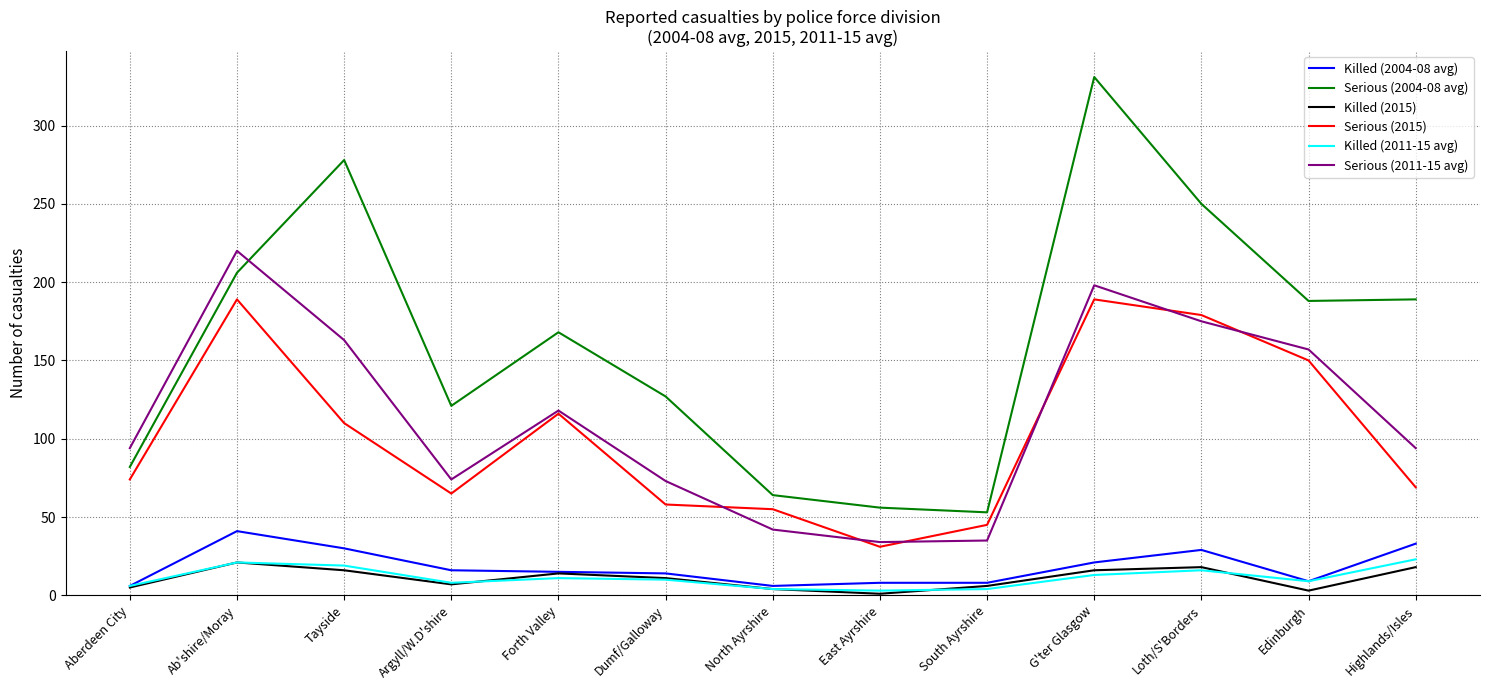

True or false: Serious (2004-08 avg) has a value of 127 at Dumf/Galloway.

True